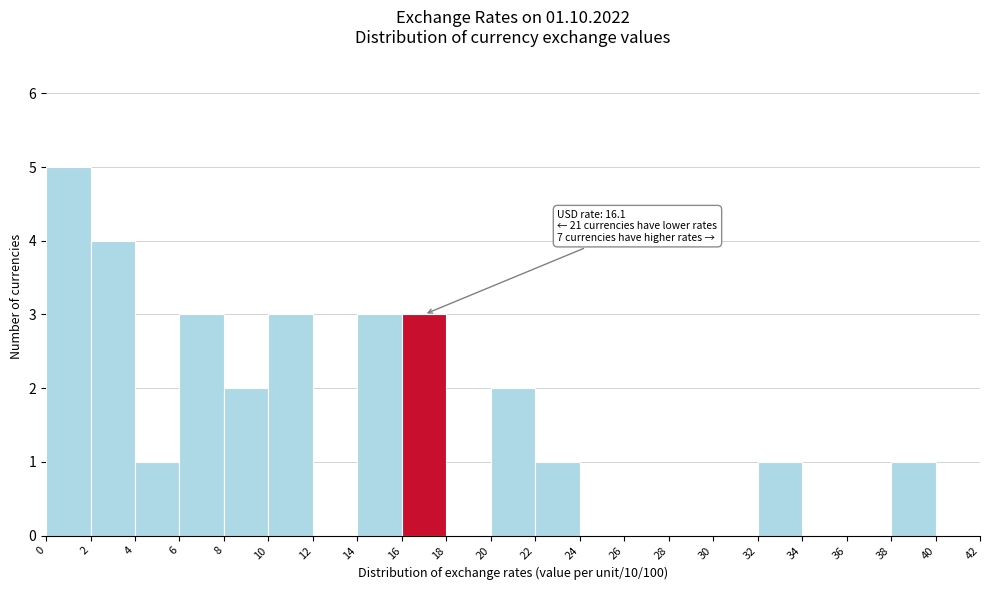

Over which range of the x-axis is the bar tallest?

0 to 2